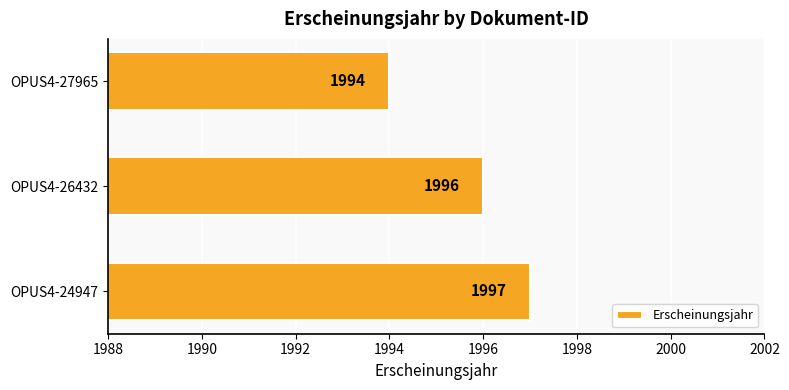

What is the change in value from OPUS4-24947 to OPUS4-27965?

-3